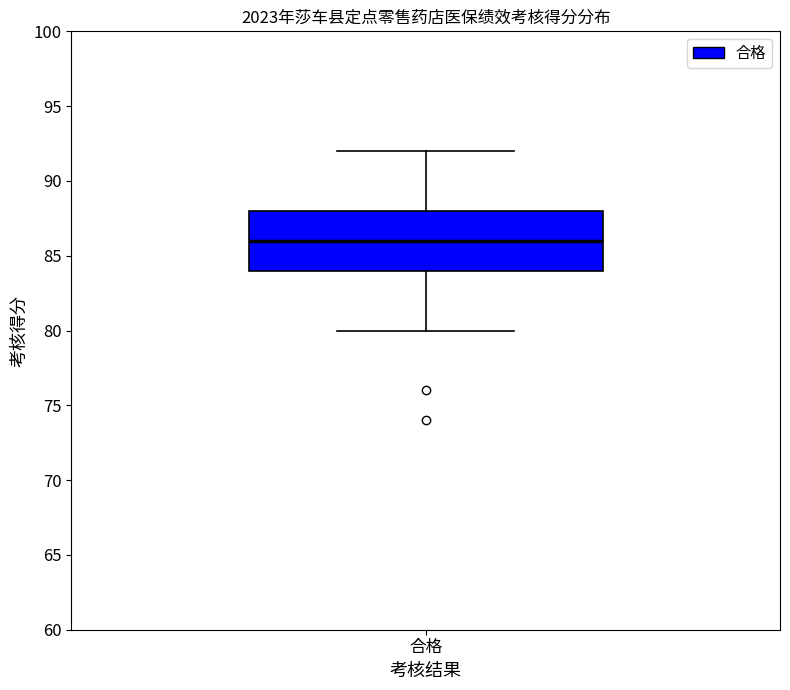

Read this box plot against the y-axis: the position of the median line, the range covered by the box, and the ends of both whiskers. The values are not printed on the chart, so give them approximately, as read against the axis.

median 86, box 84 to 88, whiskers 80 to 92